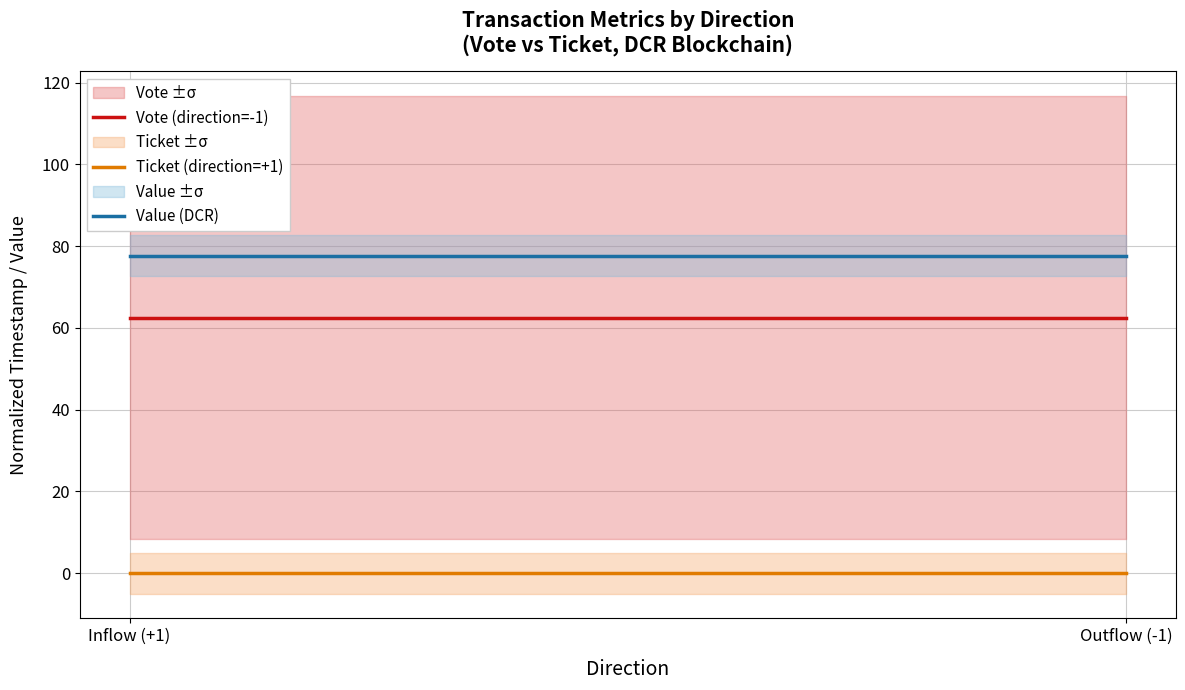

Which category has the lowest value across all series?

Inflow (+1)